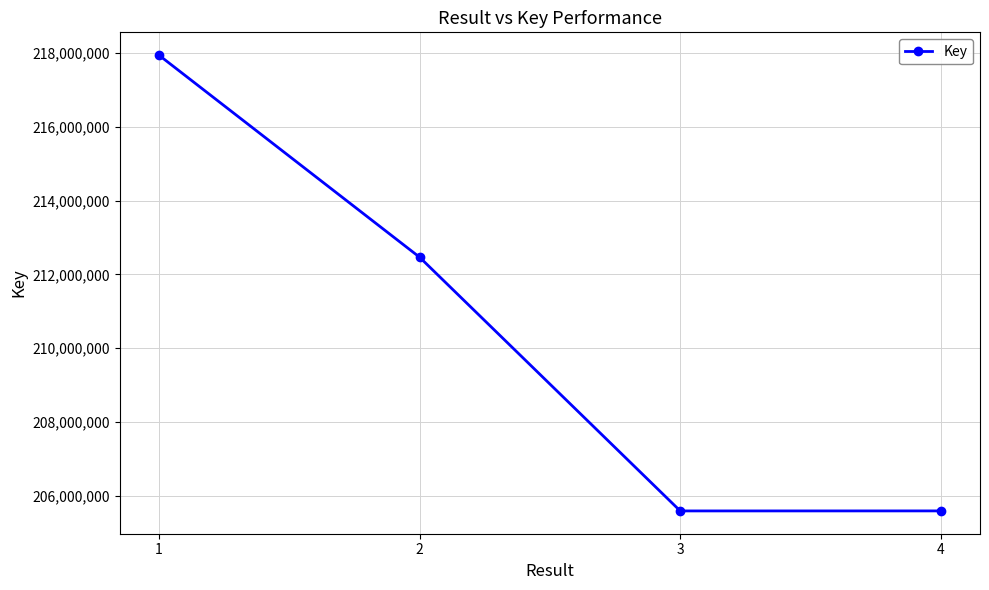

The value at 1 is 131237324. True or false?

False